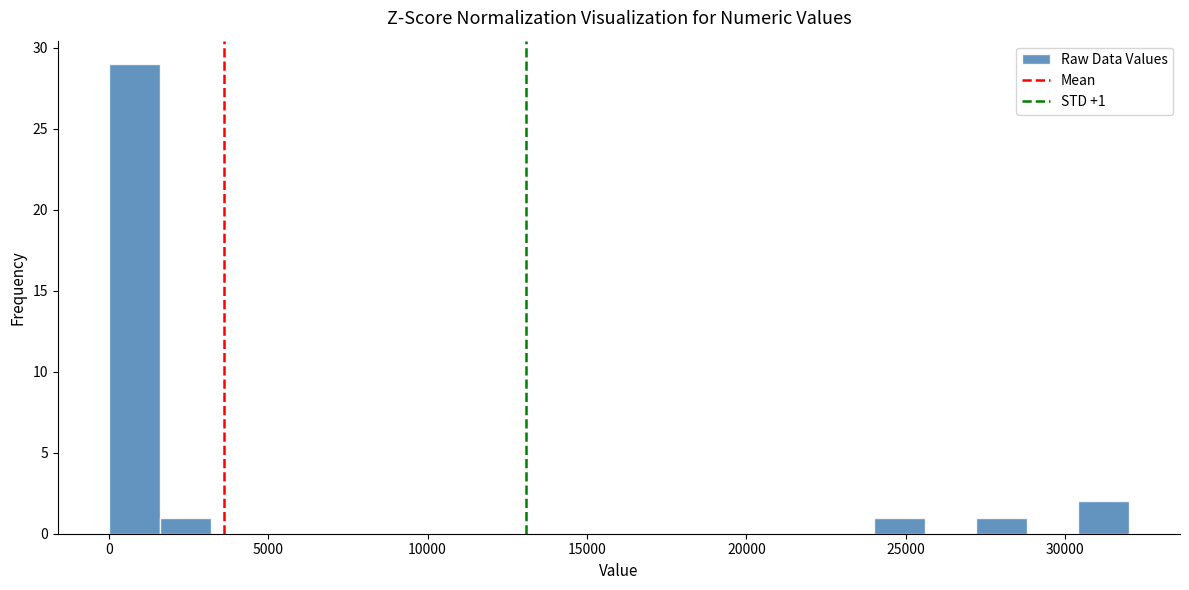

Read against the x-axis, roughly where is the centre of the tallest bar?

1000